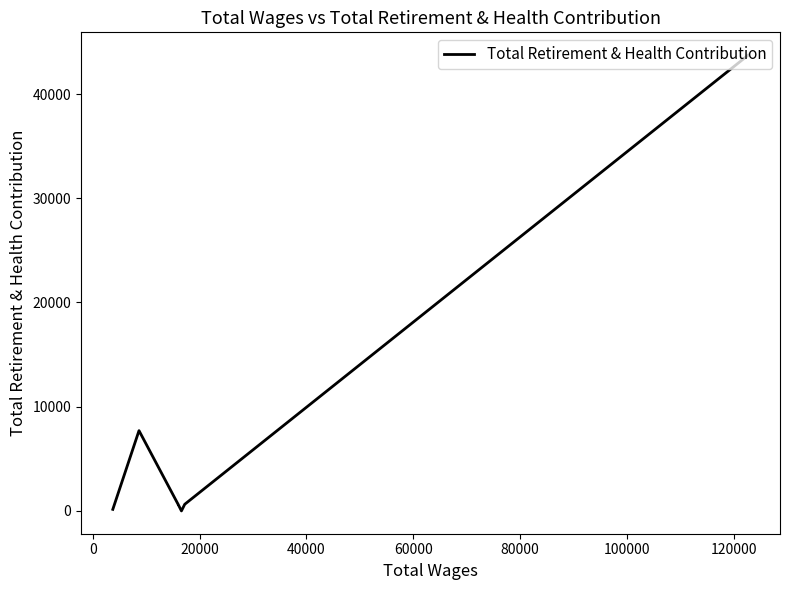

What is the value of the 5th point from the left?

639